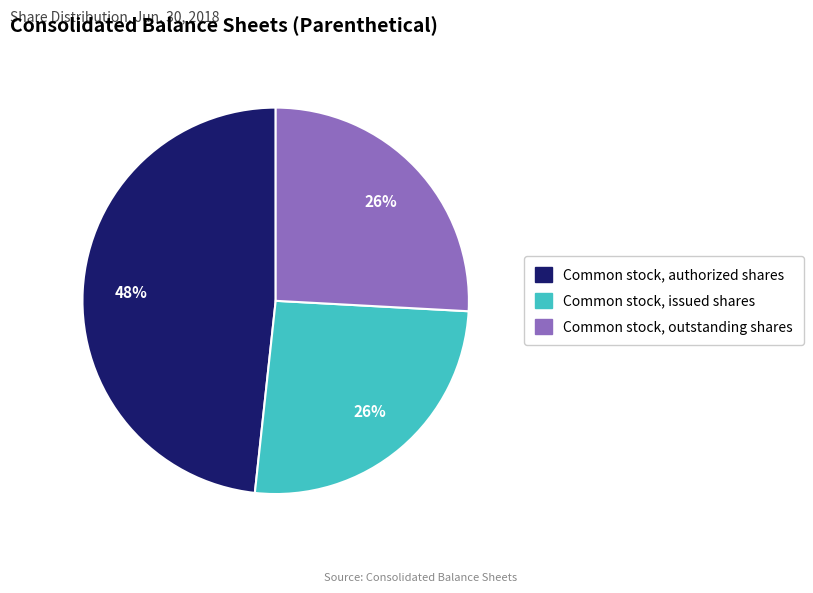

To the nearest percent, what percentage of the pie is Common stock, issued shares?

26%